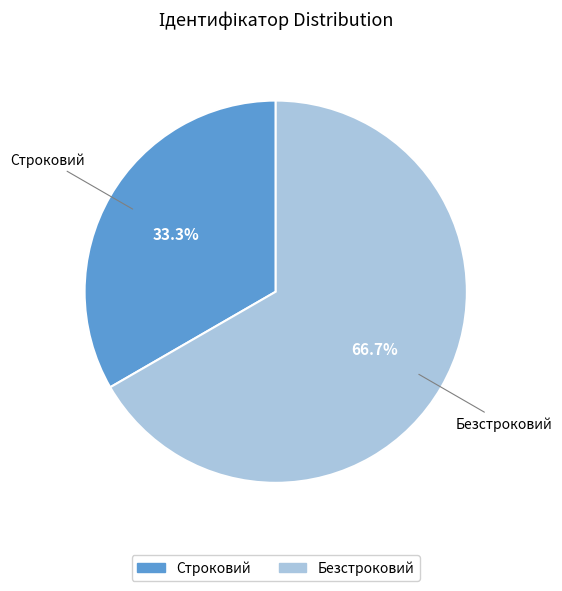

Is there a majority slice in this chart?

Yes